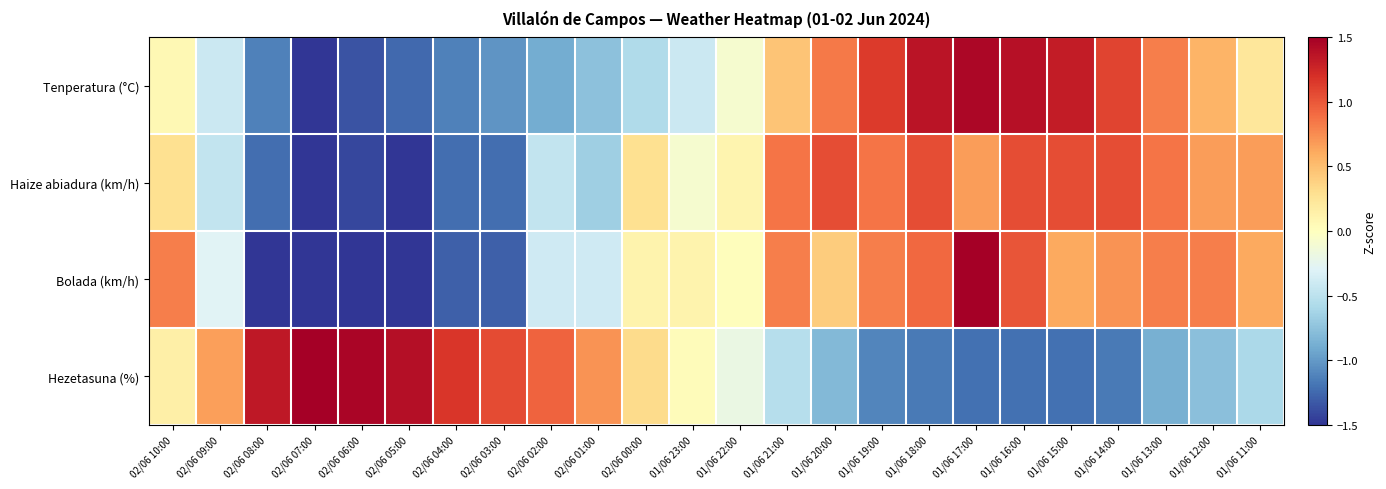

At which category is the sum across all series the highest?

01/06 17:00